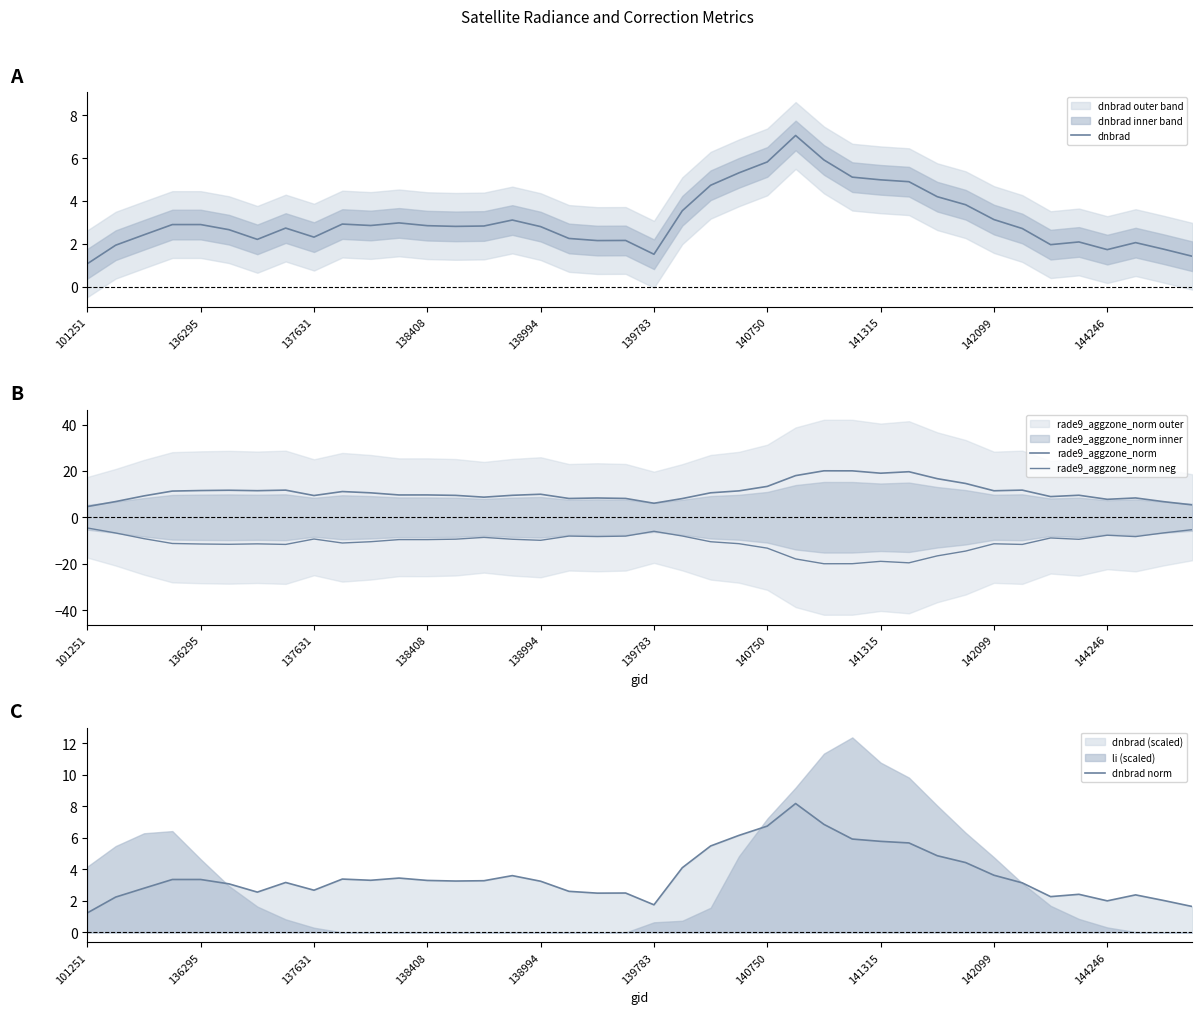

Where is dnbrad nearest to the value 4?

31